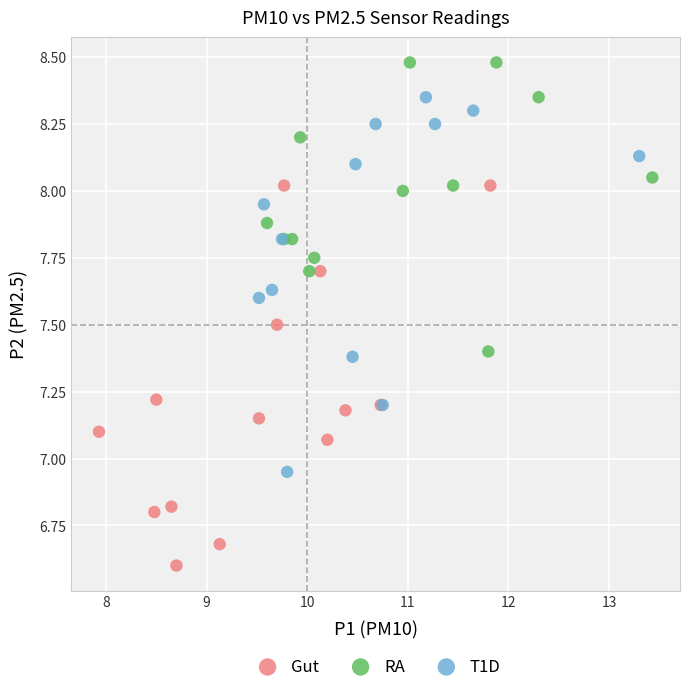

Which series reaches the minimum Y coordinate?

Gut